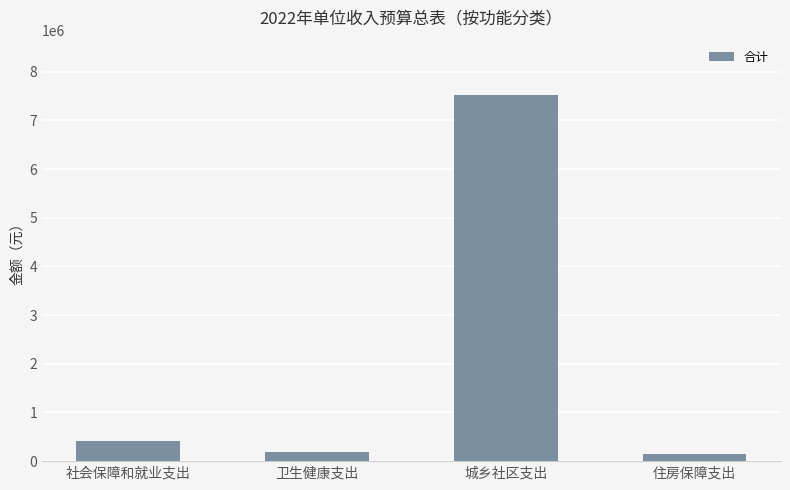

Reading left to right, extract all data points from this chart.

社会保障和就业支出=421600	卫生健康支出=182700	城乡社区支出=7527300	住房保障支出=142100